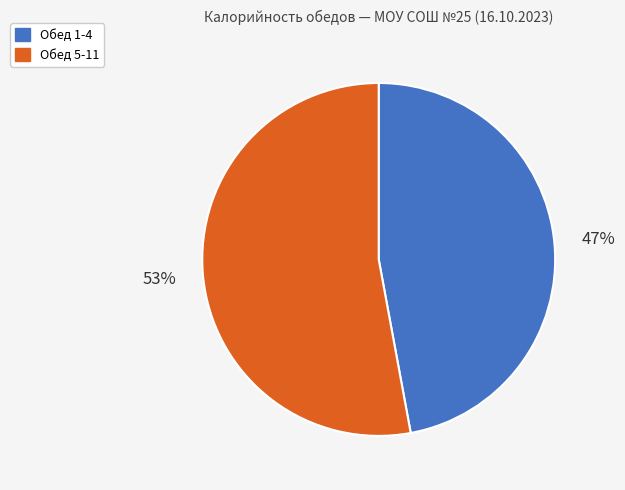

To the nearest percent, what percentage of the pie is Обед 1-4?

47%